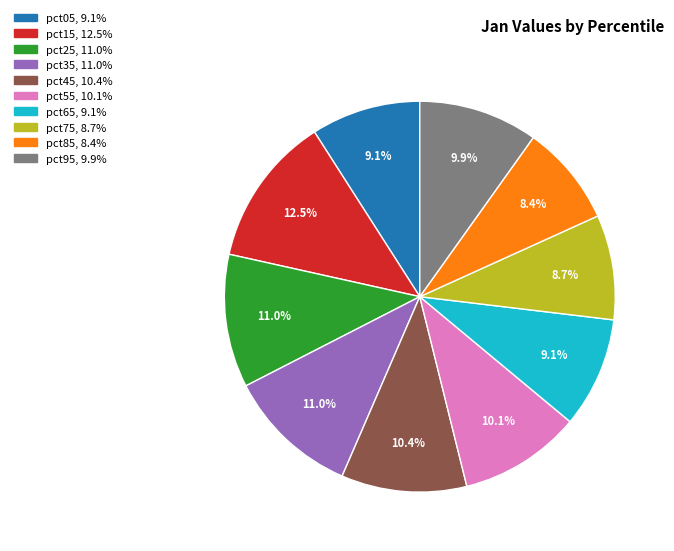

To the nearest percent, what is the combined percentage of pct45 and pct15?

23%